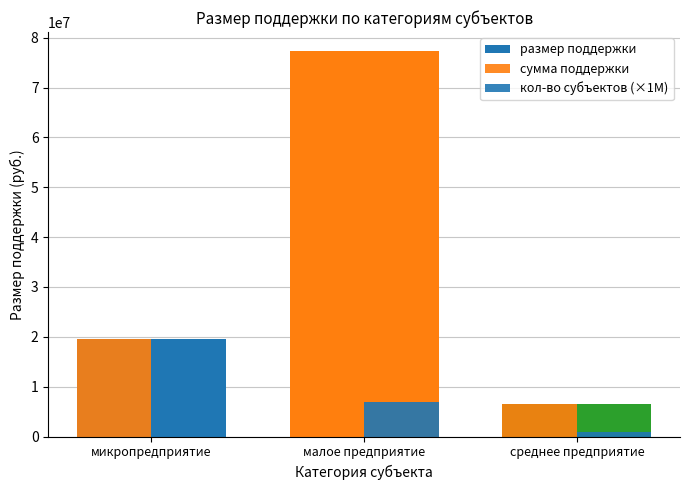

Reading right to left, transcribe all the data shown in this chart.

размер поддержки: среднее предприятие=6503400	малое предприятие=77259548	микропредприятие=19554100
сумма поддержки: среднее предприятие=6503400	малое предприятие=77259548	микропредприятие=19554100
кол-во субъектов (×1М): среднее предприятие=1000000	малое предприятие=7000000	микропредприятие=5000000